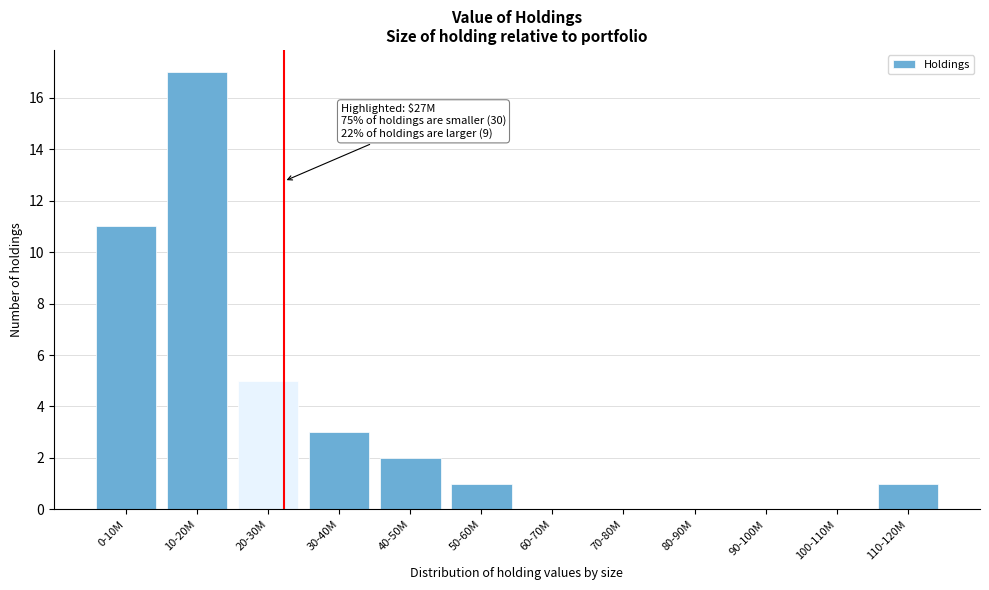

Reading left to right, list all the values displayed in this chart.

0-10M=11	10-20M=17	20-30M=5	30-40M=3	40-50M=2	50-60M=1	60-70M=0	70-80M=0	80-90M=0	90-100M=0	100-110M=0	110-120M=1